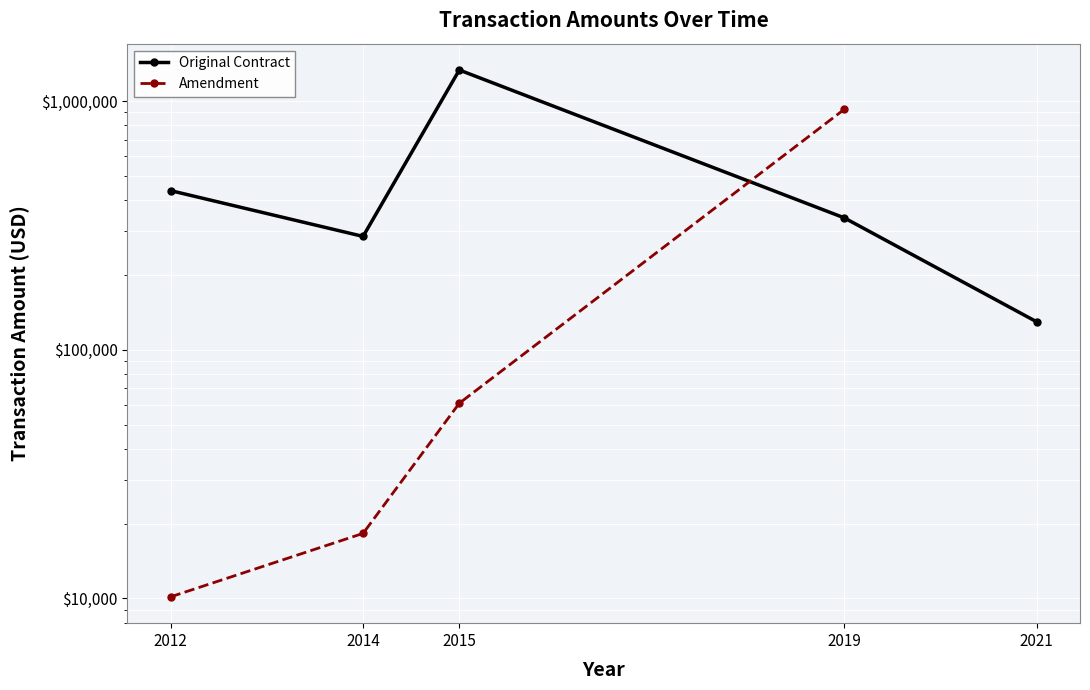

Rank the categories by Original Contract value from highest to lowest.

2015, 2012, 2019, 2014, 2021